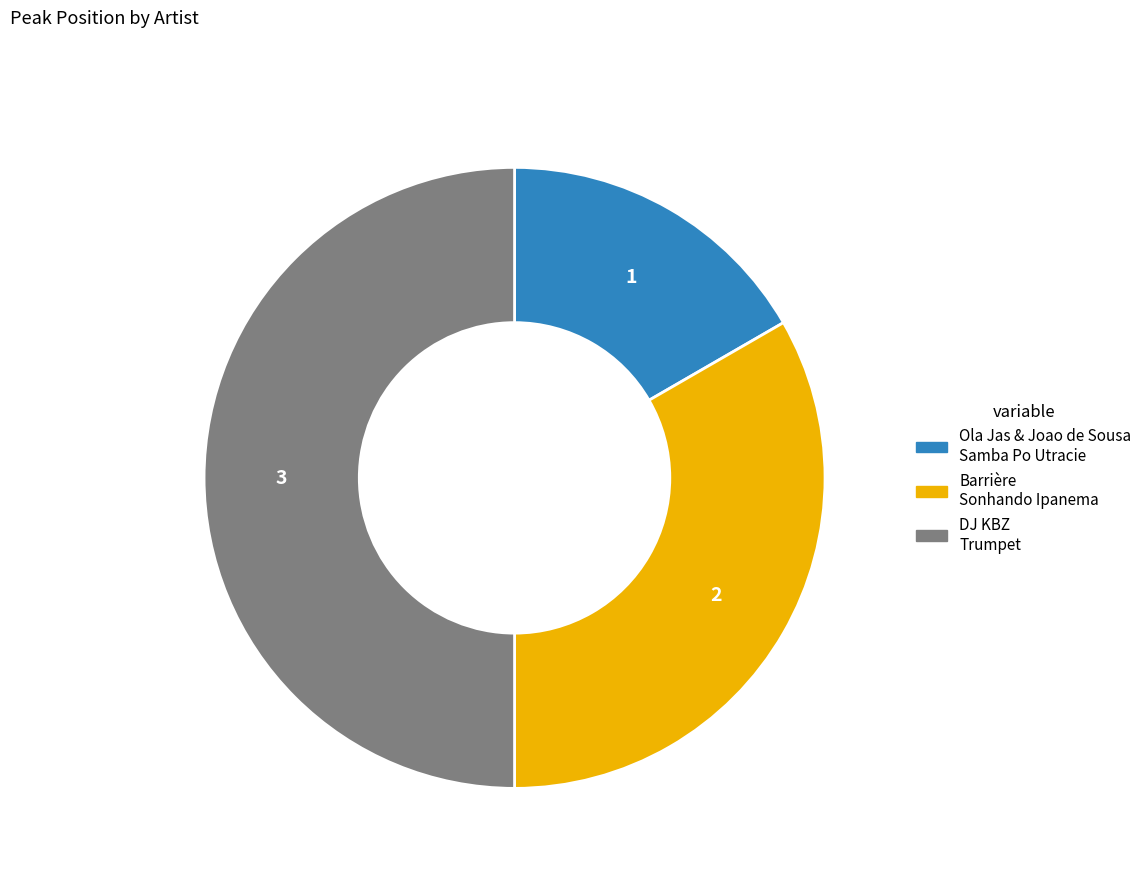

Count the number of slices in the pie.

3